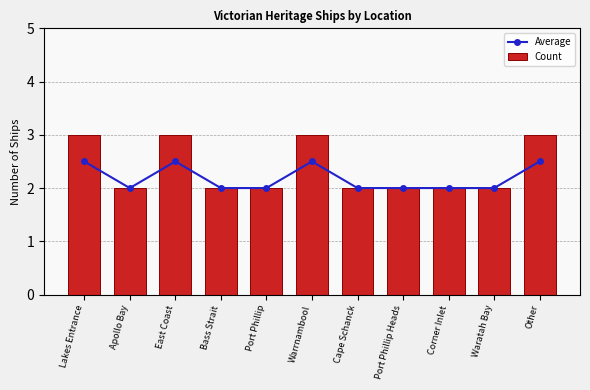

True or false: Average has a value of 0.8 at Bass Strait.

False